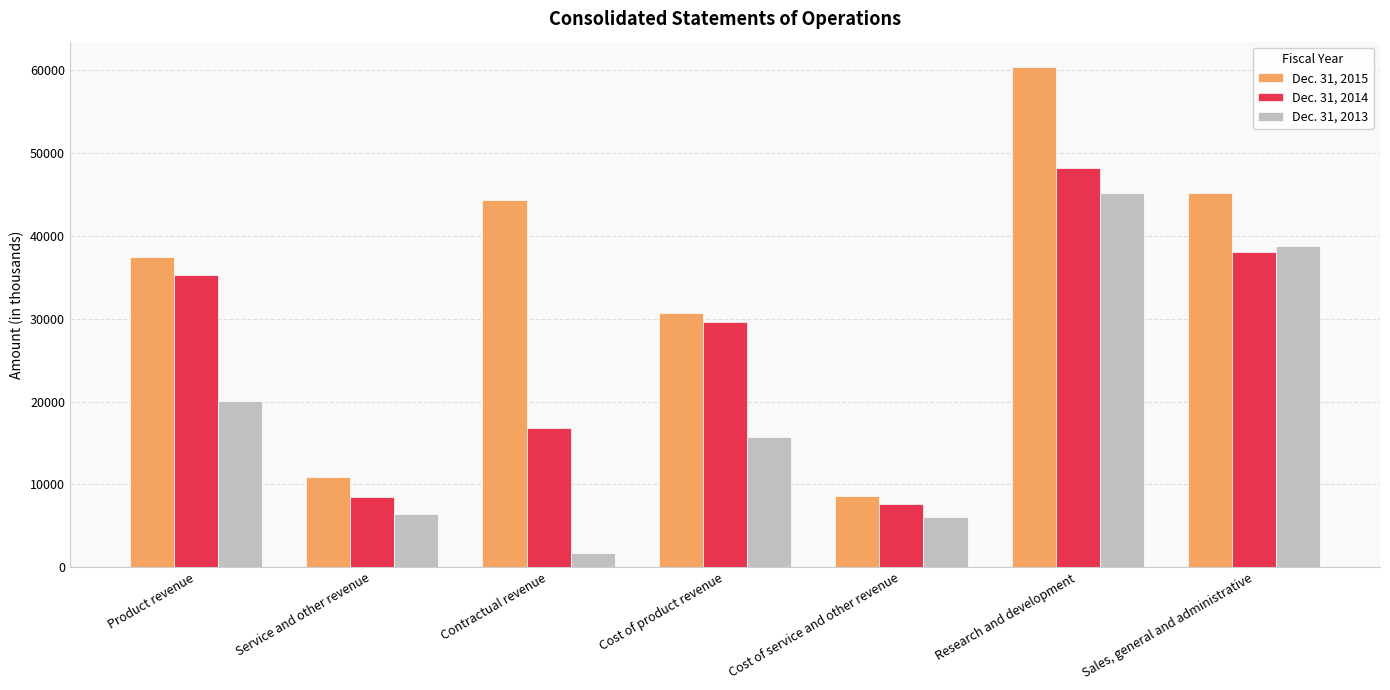

What is the sum of all Dec. 31, 2013 values?

133905